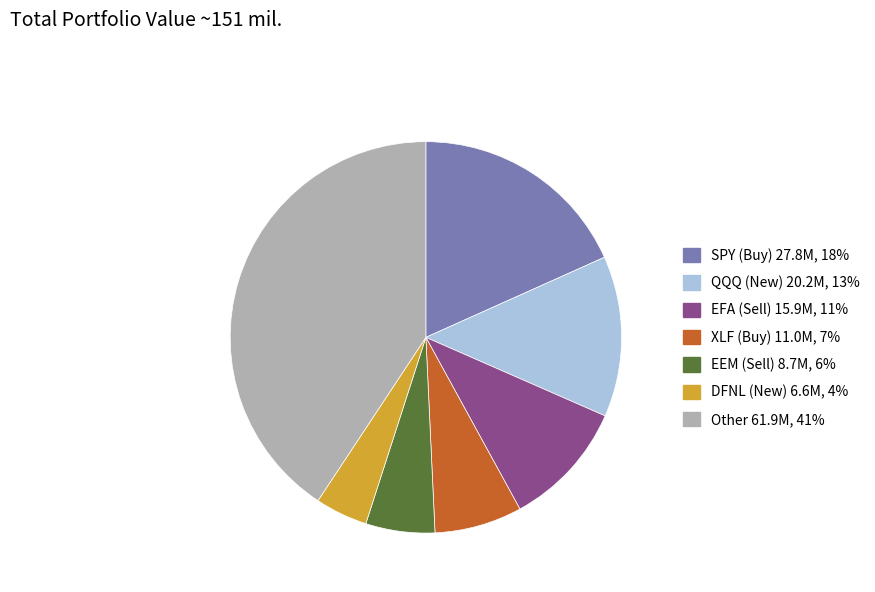

Rank the categories by value from lowest to highest.

DFNL (New), EEM (Sell), XLF (Buy), EFA (Sell), QQQ (New), SPY (Buy), Other